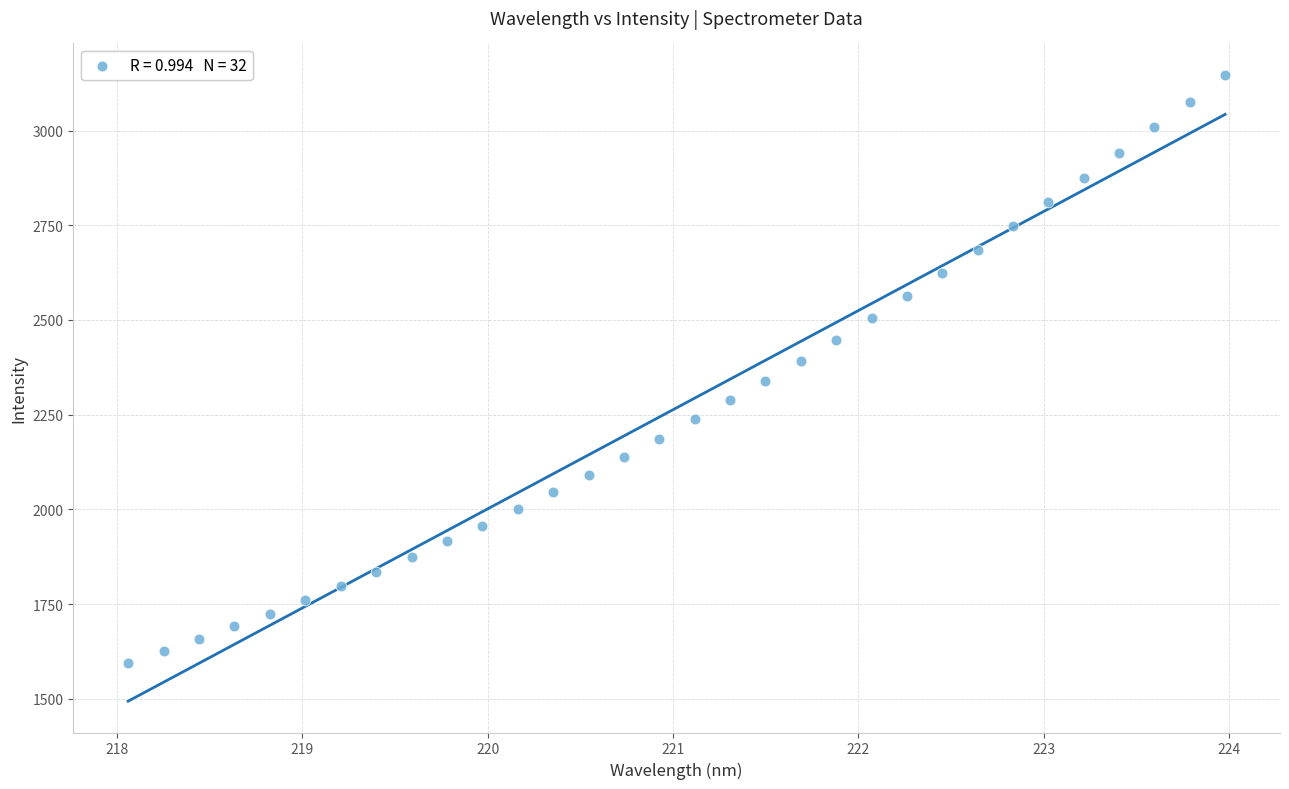

What is the range of Y values (max minus min)?

1551.5